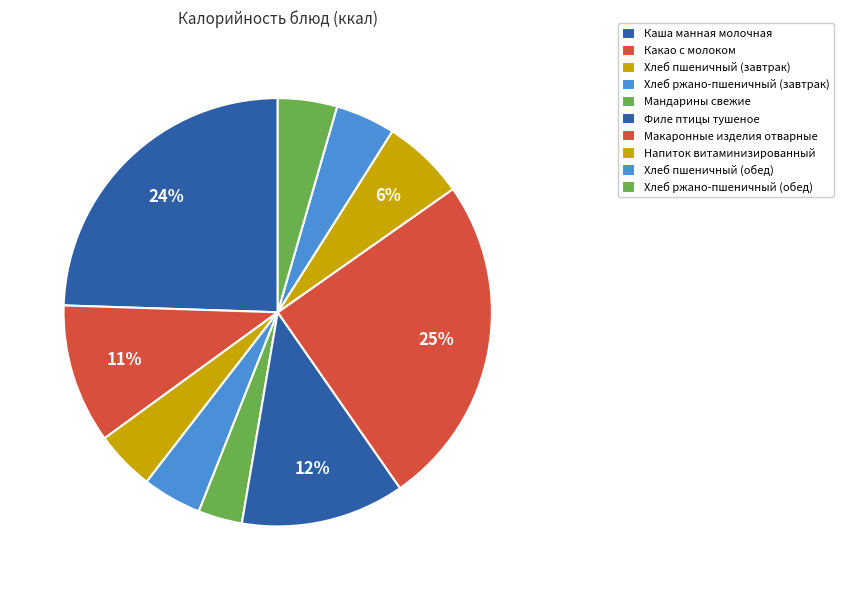

What is the largest slice in the pie chart?

Макаронные изделия отварные